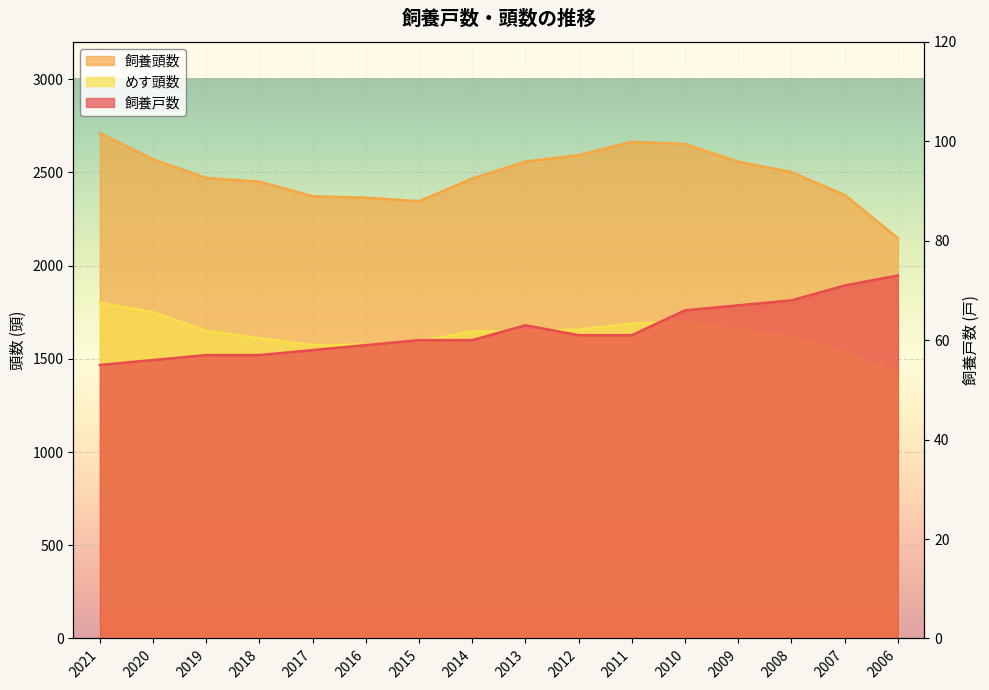

What is the minimum value shown in the chart?

55